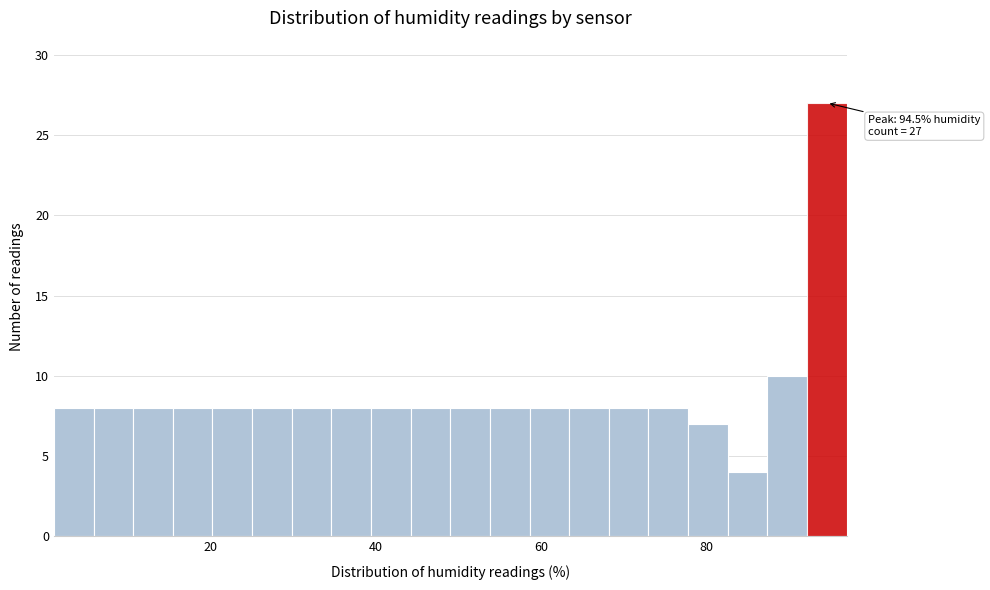

Around what value on the x-axis is the tallest bar? Give the approximate position of its centre, as read against the axis.

94